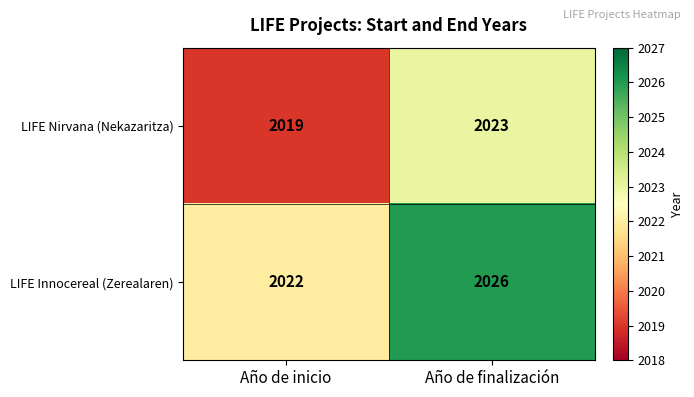

At which label is LIFE Nirvana (Nekazaritza) closest to 2021?

Año de inicio